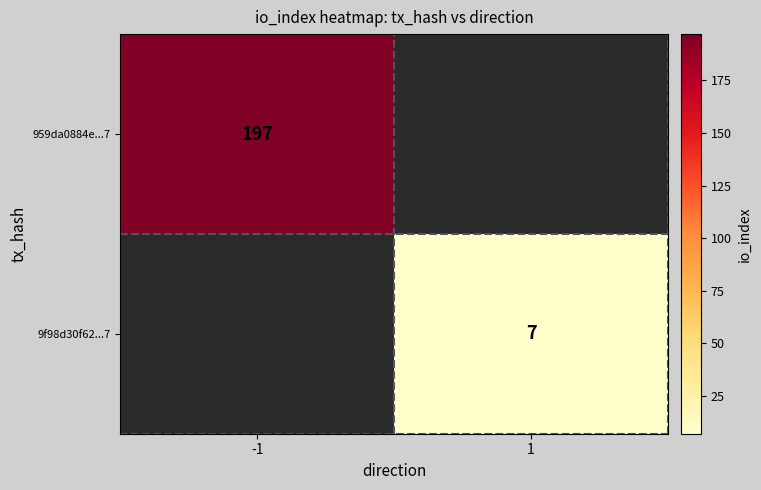

At which category does the chart reach its peak across all series?

-1